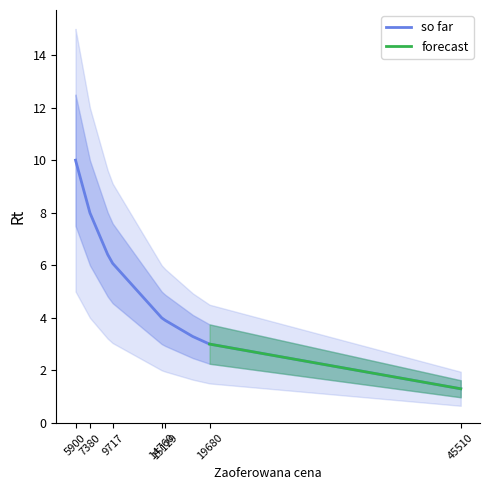

Reading left to right, extract all data points from this chart.

10.0	10.0	8.0	6.4	6.1	6.1	4.0	4.0	3.9	3.3	3.0	3.0	1.3